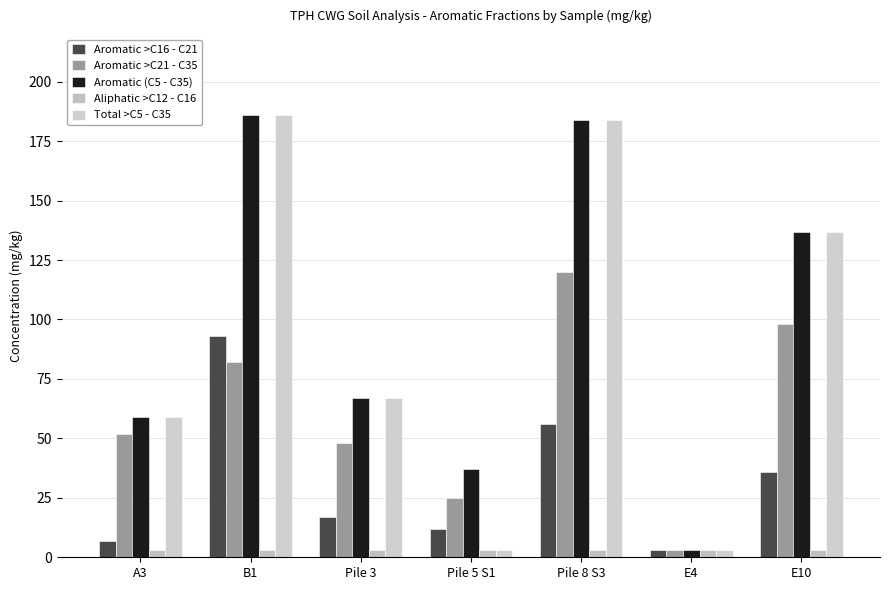

Reading left to right, extract all data points from this chart.

Aromatic >C16 - C21: 7	93	17	12	56	3	36
Aromatic >C21 - C35: 52	82	48	25	120	3	98
Aromatic (C5 - C35): 59	186	67	37	184	3	137
Aliphatic >C12 - C16: 3	3	3	3	3	3	3
Total >C5 - C35: 59	186	67	3	184	3	137